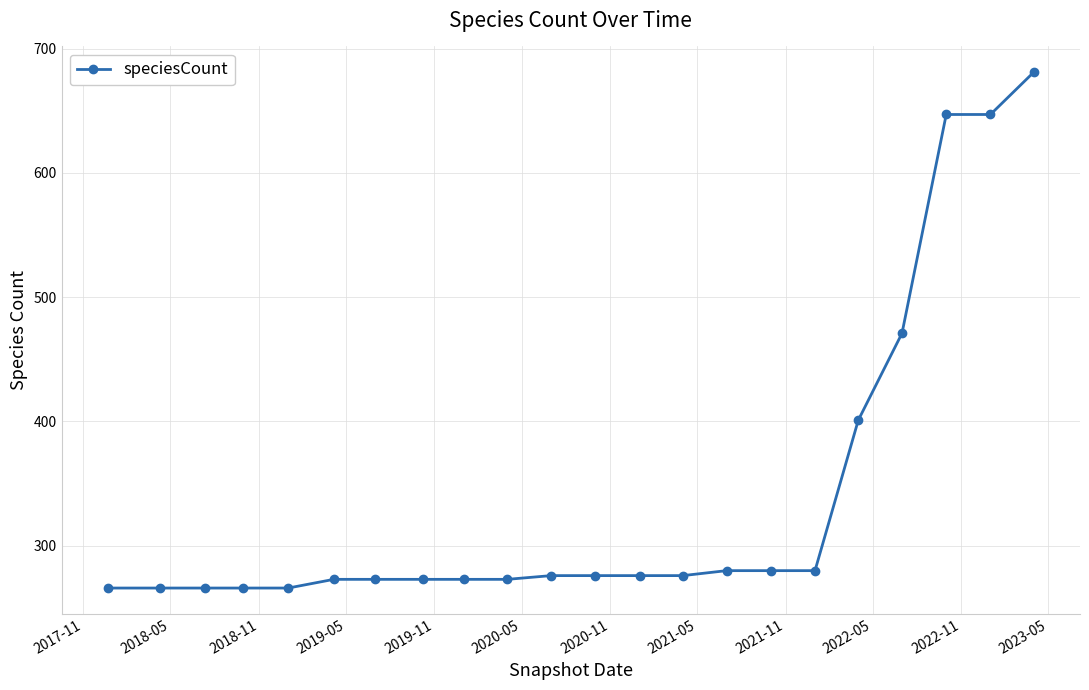

Is this an area chart (filled region under the line)?

No